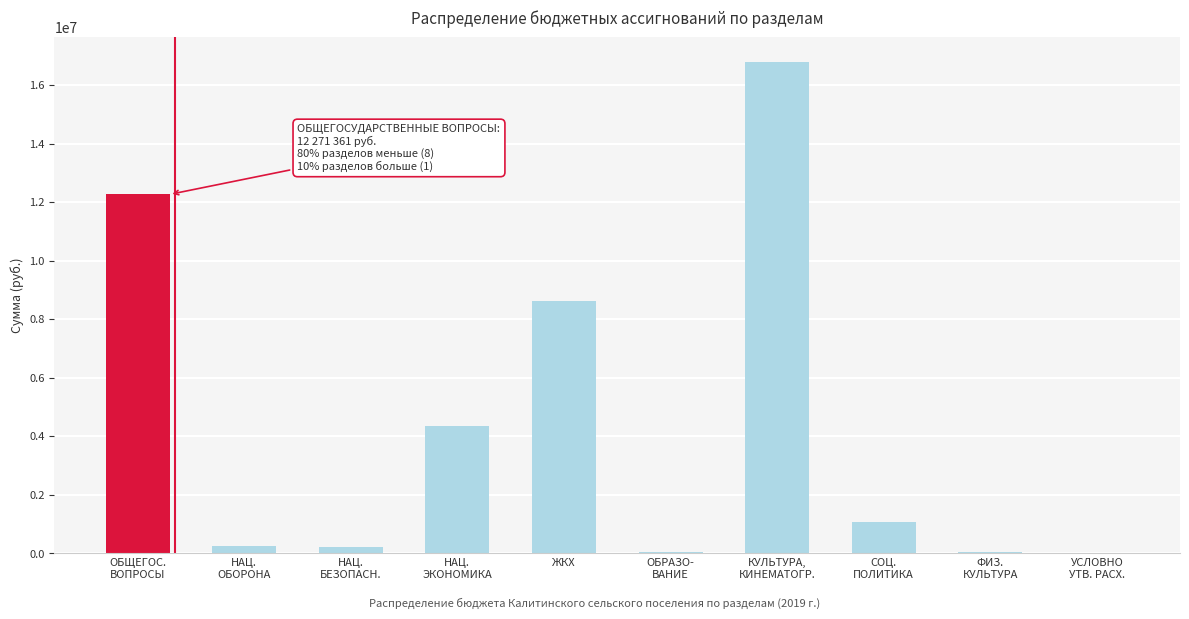

At which label is the value closest to 8397361?

ЖКХ